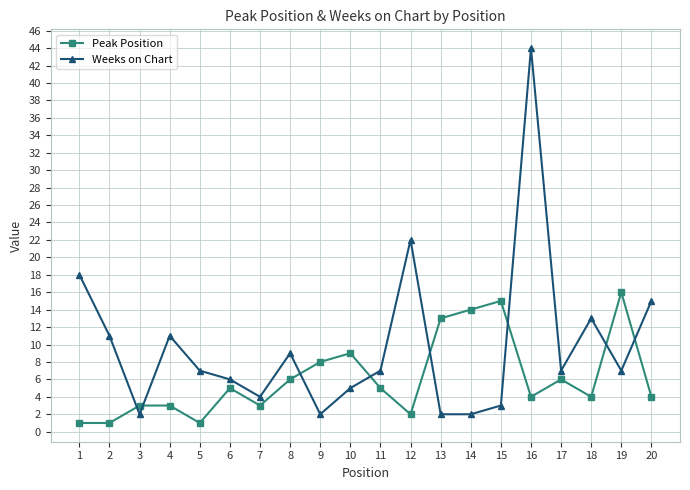

Is it true that Weeks on Chart equals 11 at 2?

True